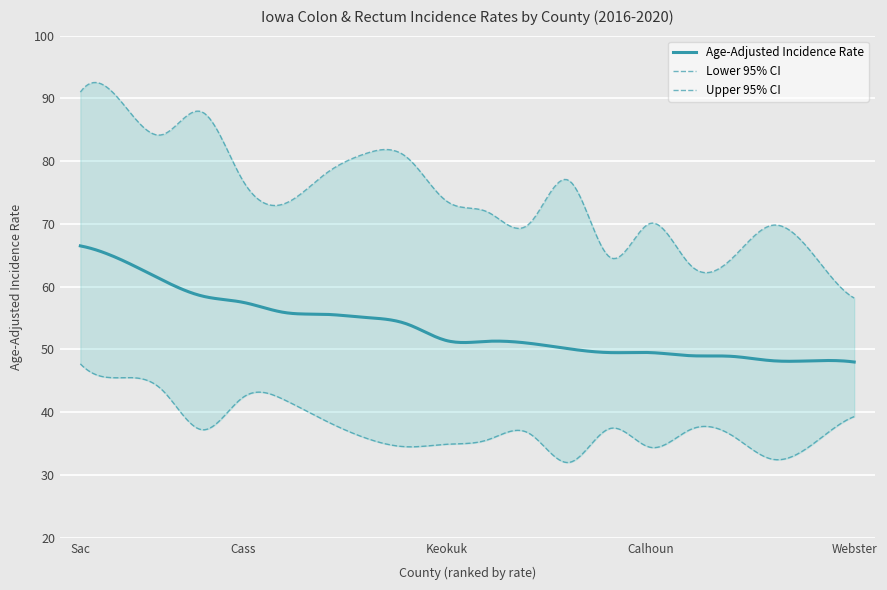

Is the value of Age-Adjusted Incidence Rate at Buena Vista greater than the value of Upper 95% CI at Decatur?

No